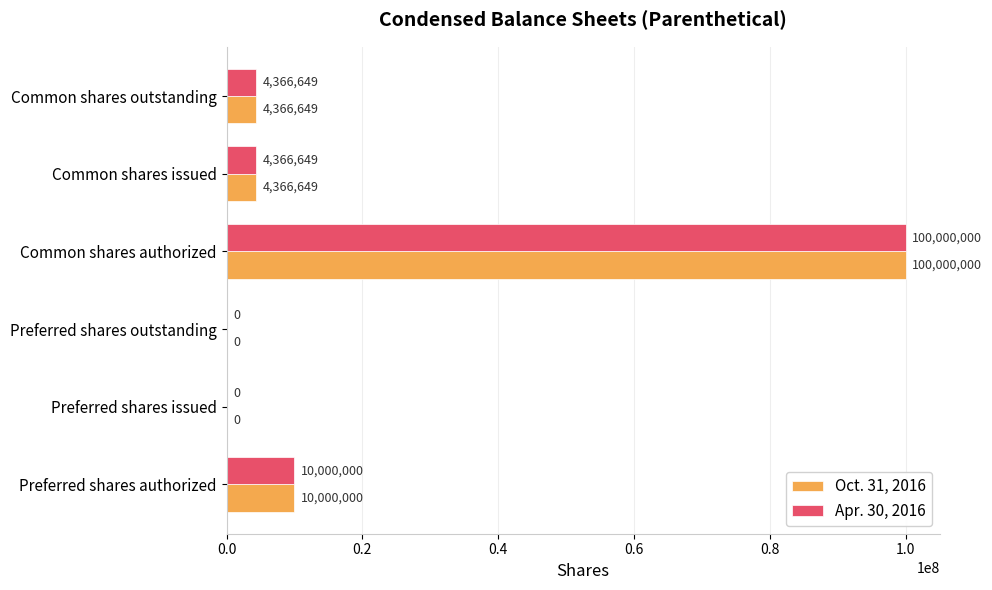

Read the Apr. 30, 2016 value at Common shares issued.

4366649